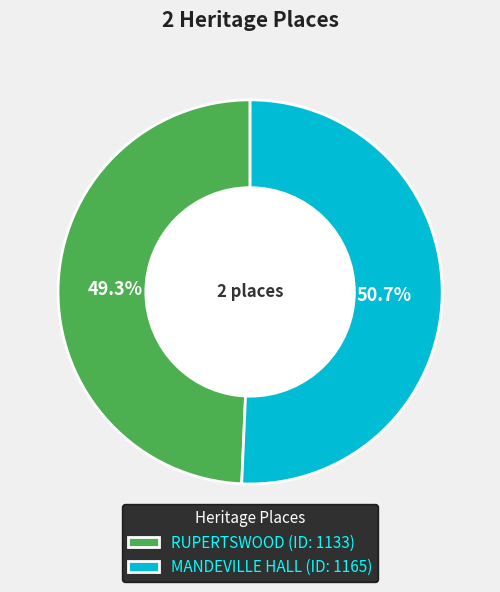

Count the number of slices in the pie.

2